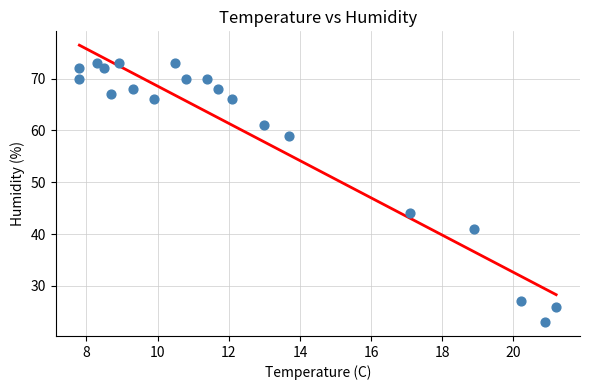

What Y value in the scatter plot is closest to 48?

44